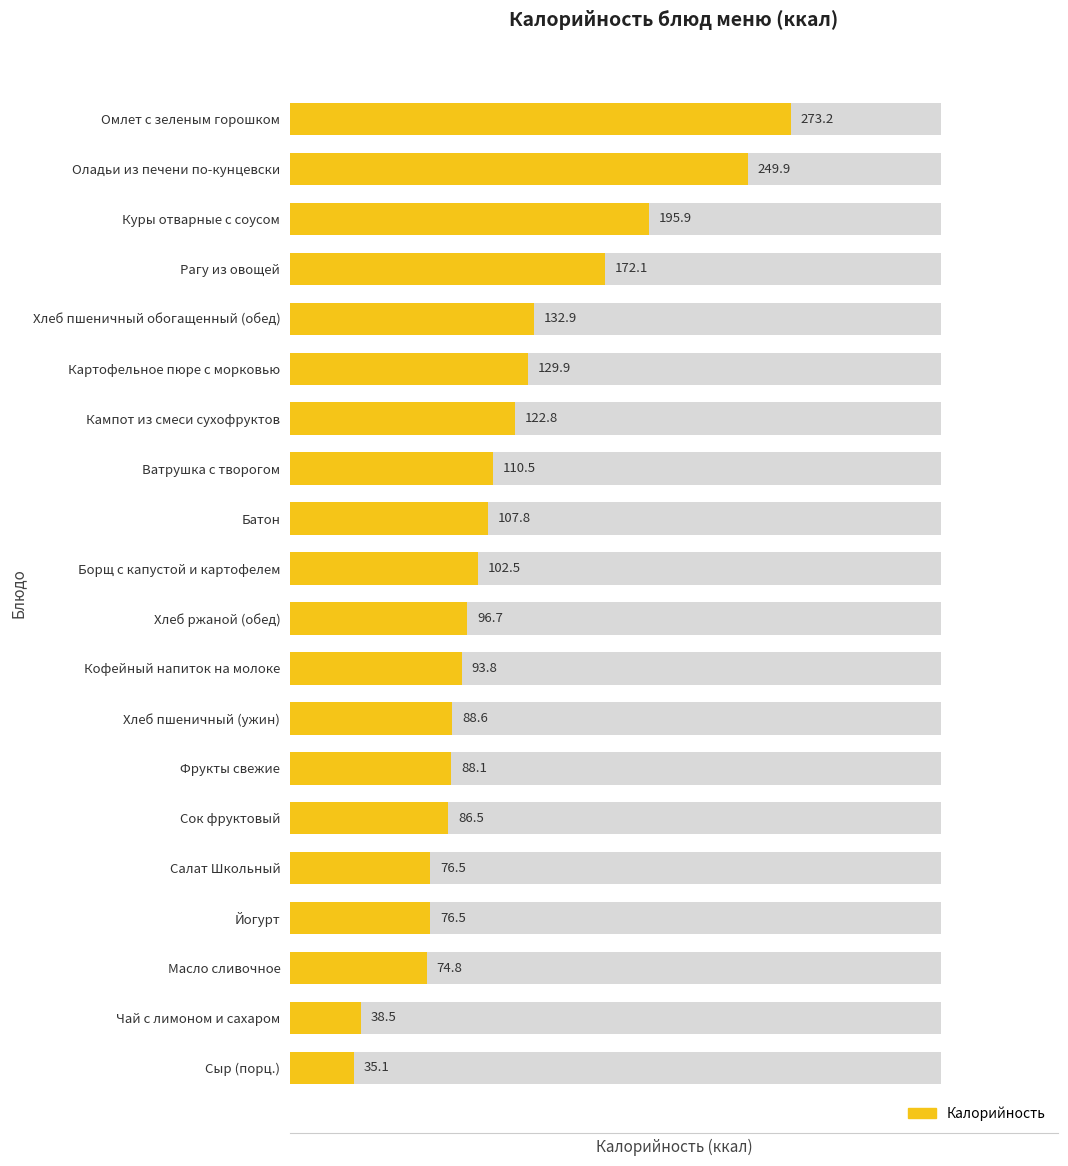

The value at Сыр (порц.) is 51.0. True or false?

False